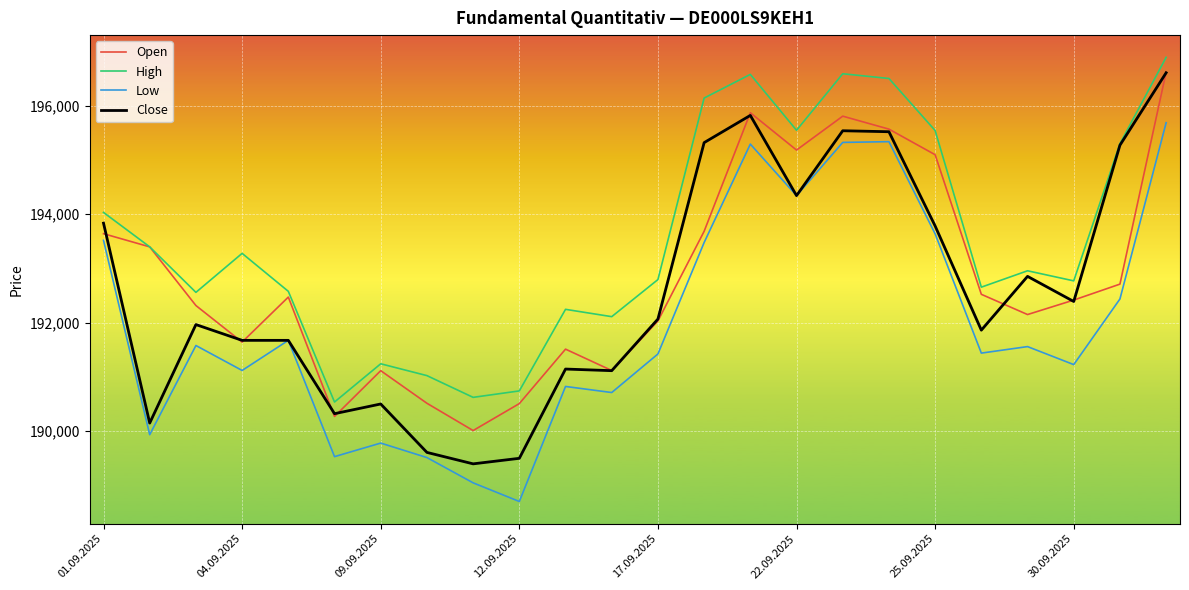

What are all the series names shown in the legend?

Open, High, Low, Close